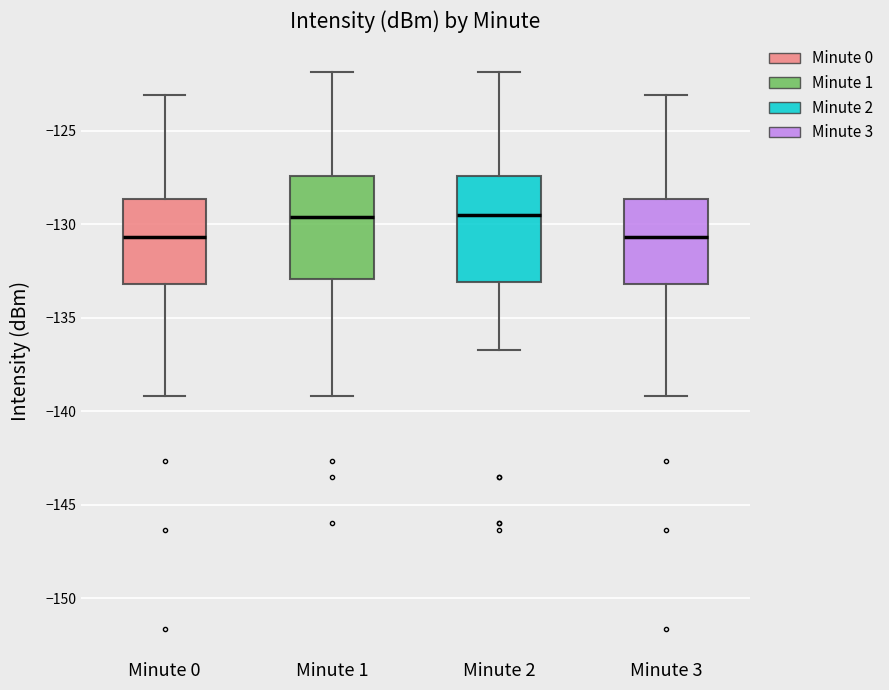

Reading left to right, transcribe this box plot: for each box, give where its median line is, the range the box spans, and where its two whiskers end, as read against the y-axis. The values are not printed on the chart, so give them approximately, as read against the axis.

Minute 0: median -130.5, box -133.0 to -128.5, whiskers -139.0 to -123.0
Minute 1: median -129.5, box -133.0 to -127.5, whiskers -139.0 to -122.0
Minute 2: median -129.5, box -133.0 to -127.5, whiskers -136.5 to -122.0
Minute 3: median -130.5, box -133.0 to -128.5, whiskers -139.0 to -123.0